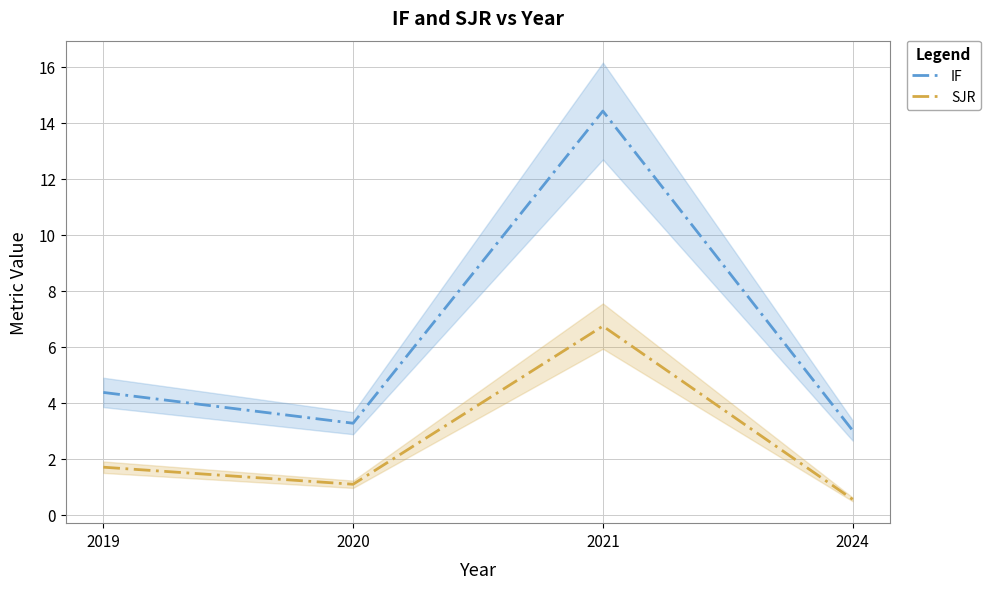

At which label is SJR closest to 3?

2019